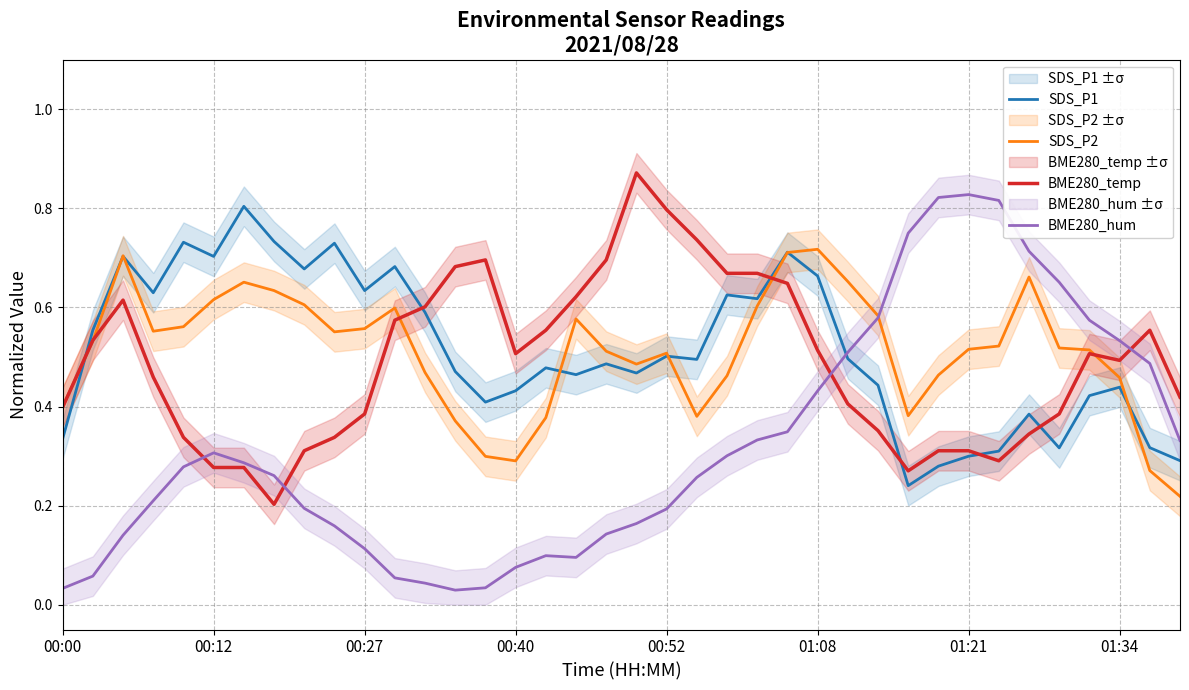

In SDS_P2, how many points are higher than both neighbors (excluding endpoints)?

7